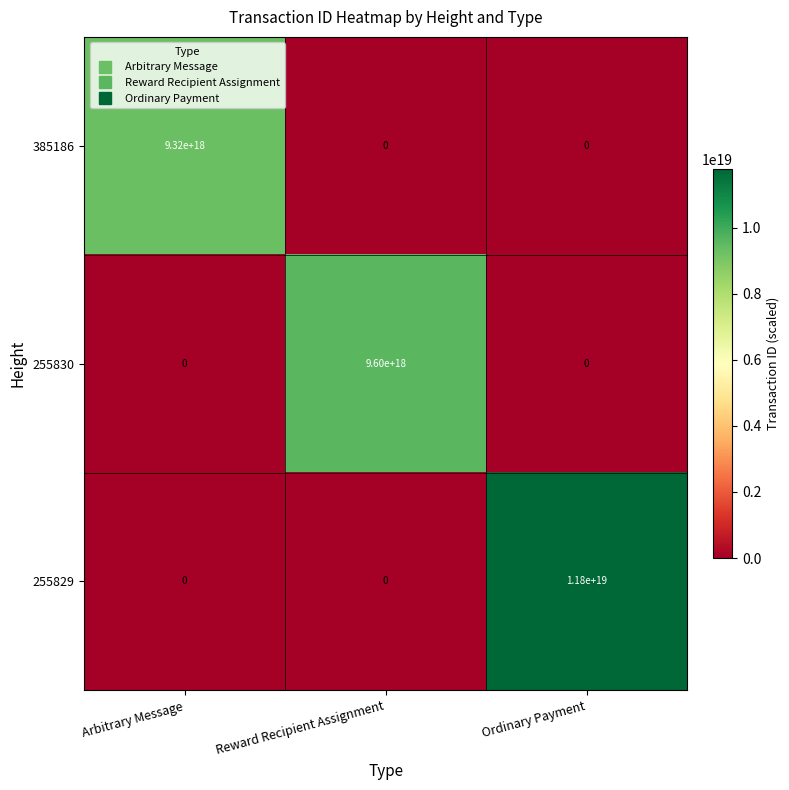

List the series in order of their peak value, highest first.

255829, 255830, 385186